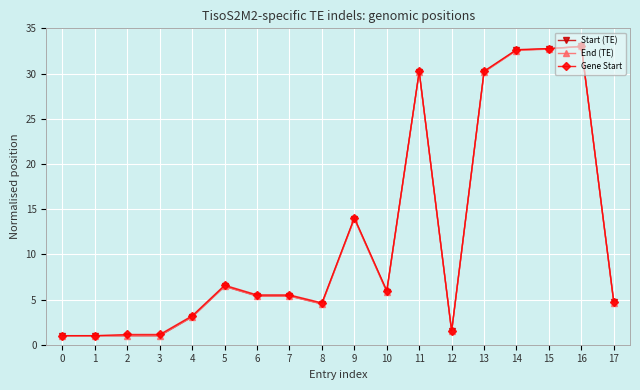

How many distinct data groups are displayed?

3